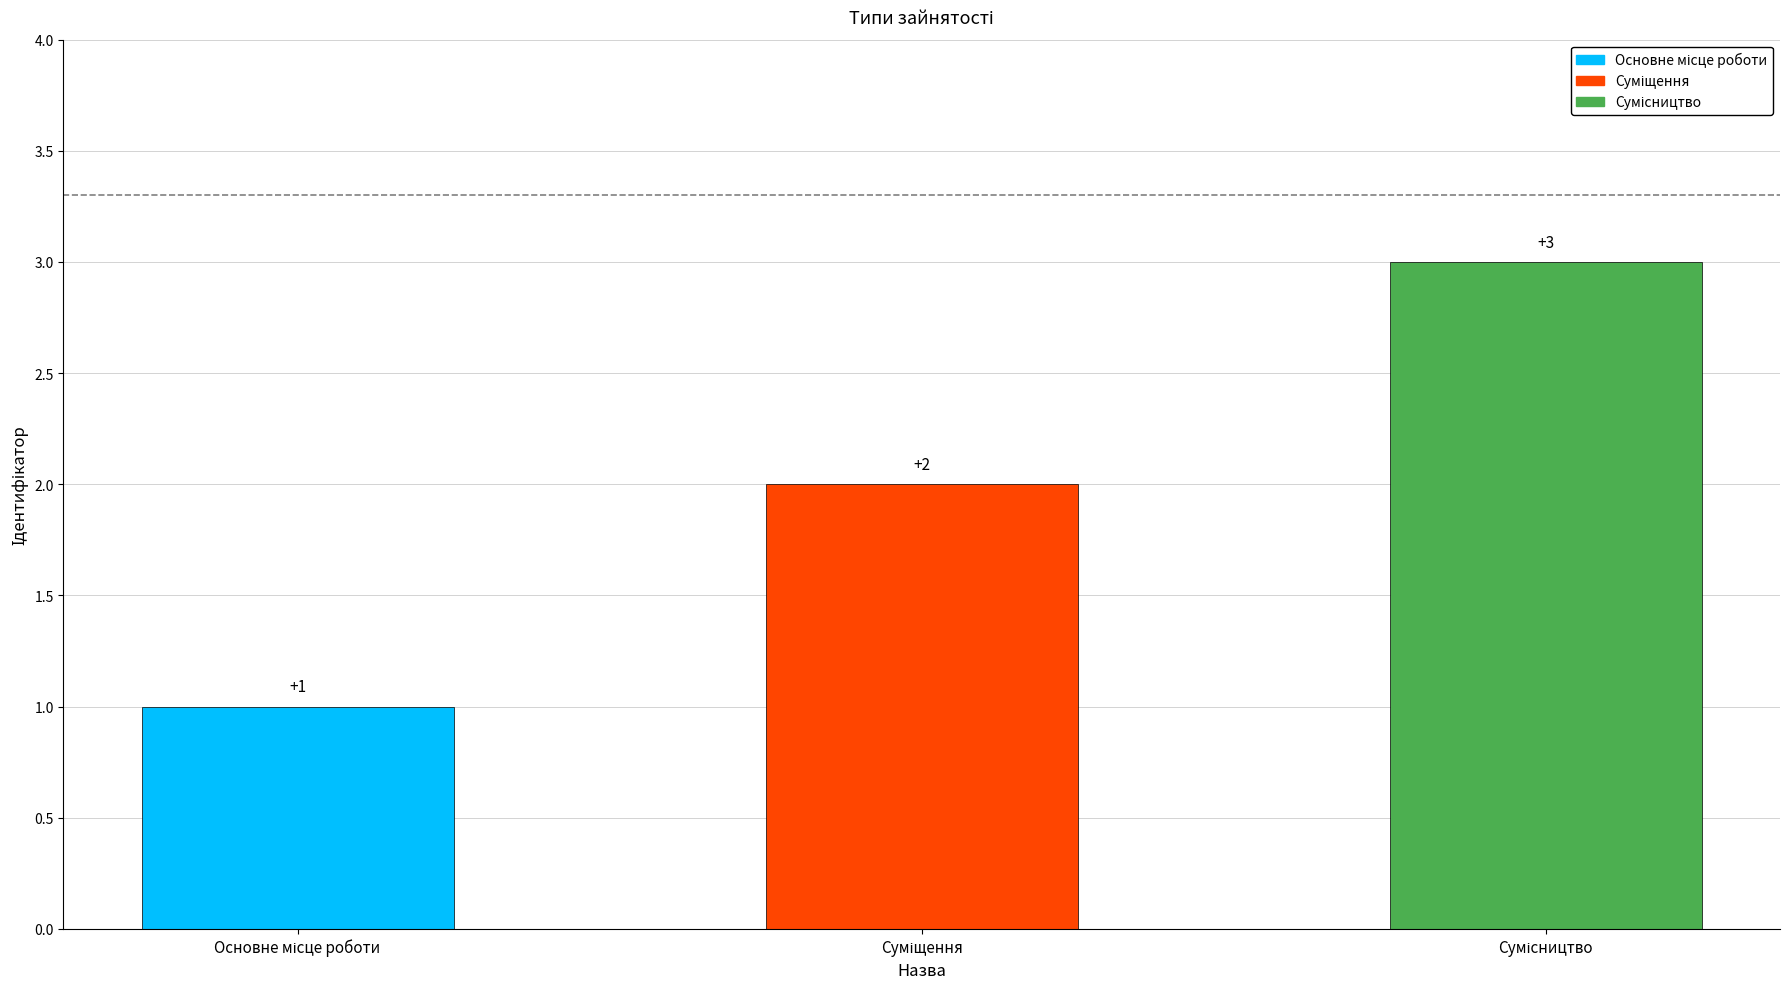

What is the greatest value displayed?

3